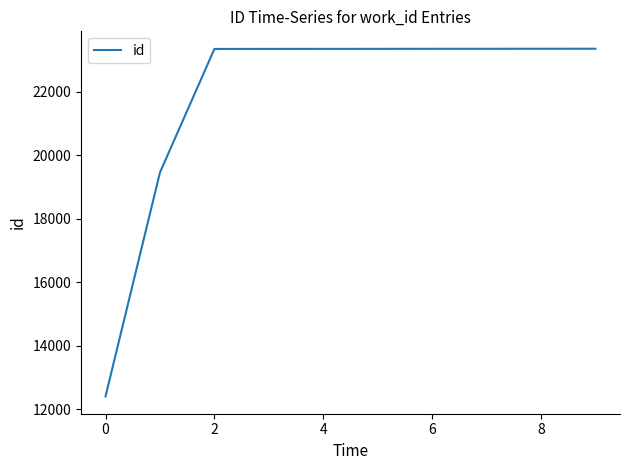

What is the minimum value shown in the chart?

12400